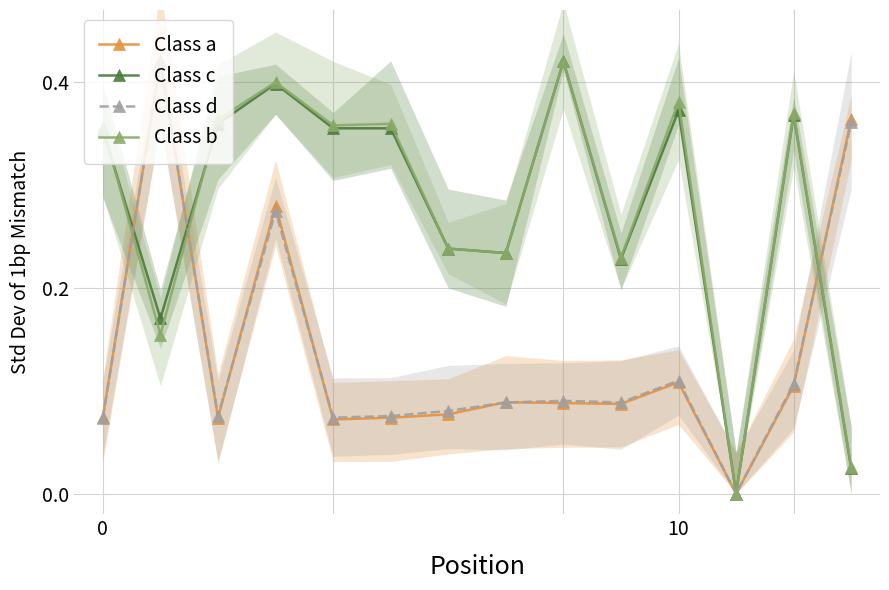

At which label is Class b closest to 0?

11